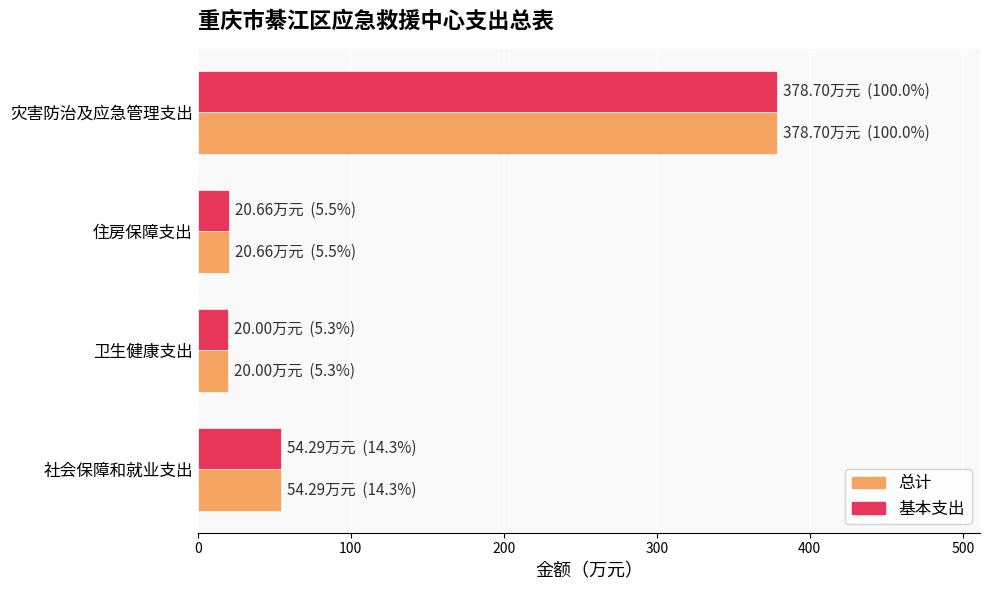

At how many categories does at least one series exceed 82?

1